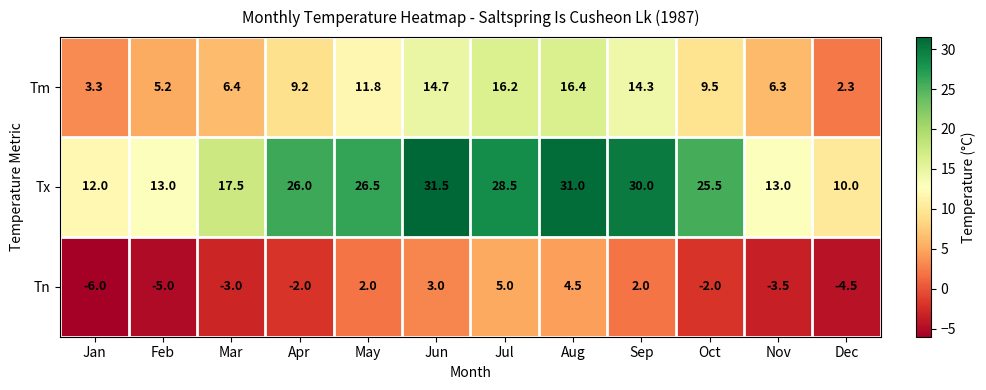

What is the difference between the Tm values at Apr and Mar?

2.8